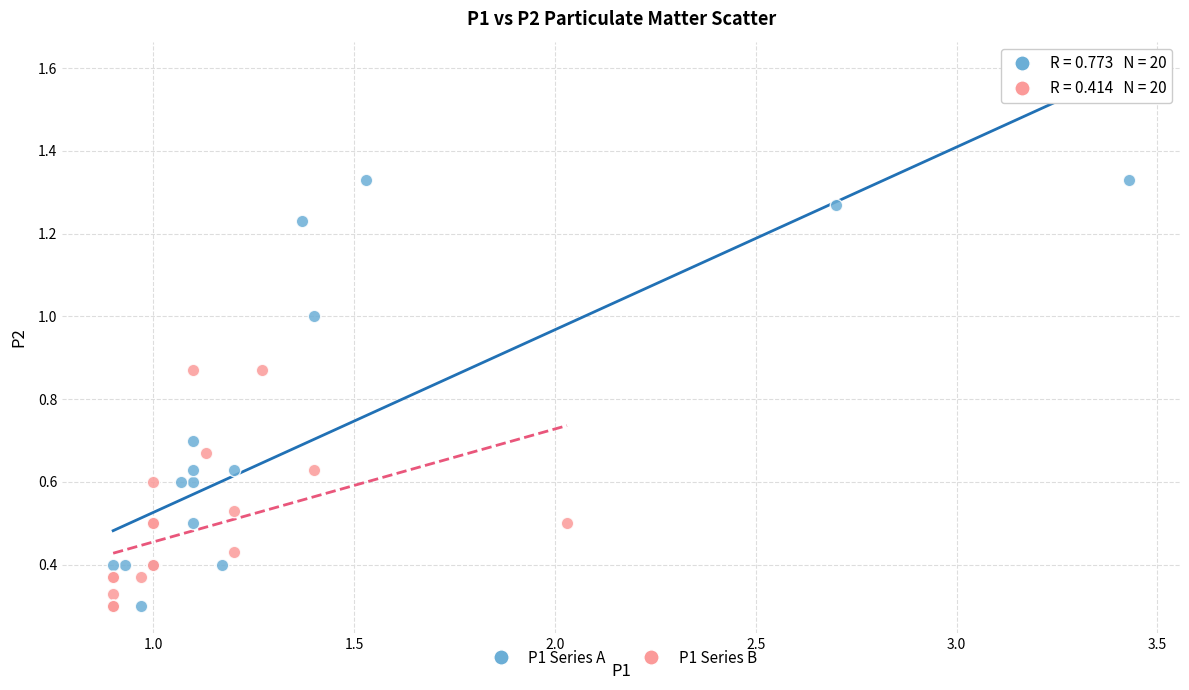

Which series reaches the maximum Y coordinate?

P1 Series A